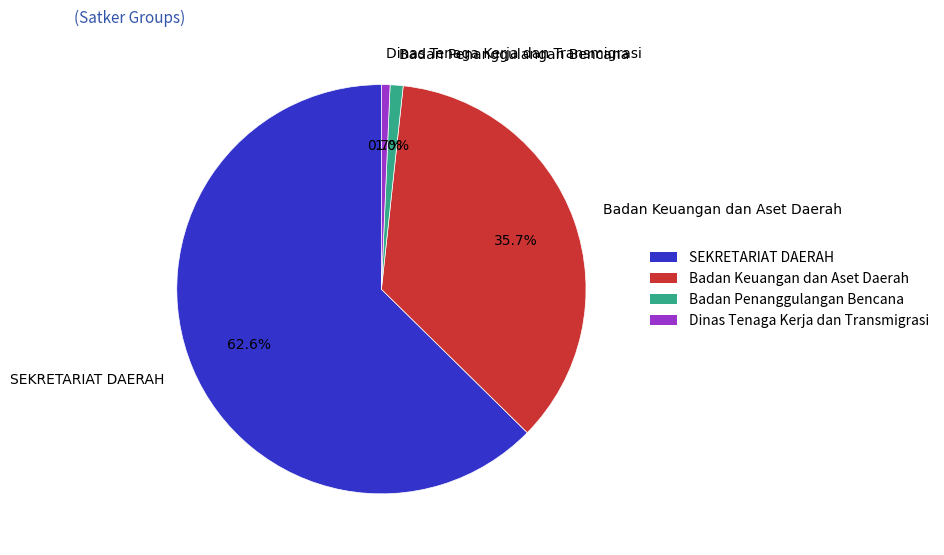

What percentage is NOT represented by SEKRETARIAT DAERAH?

37.4%